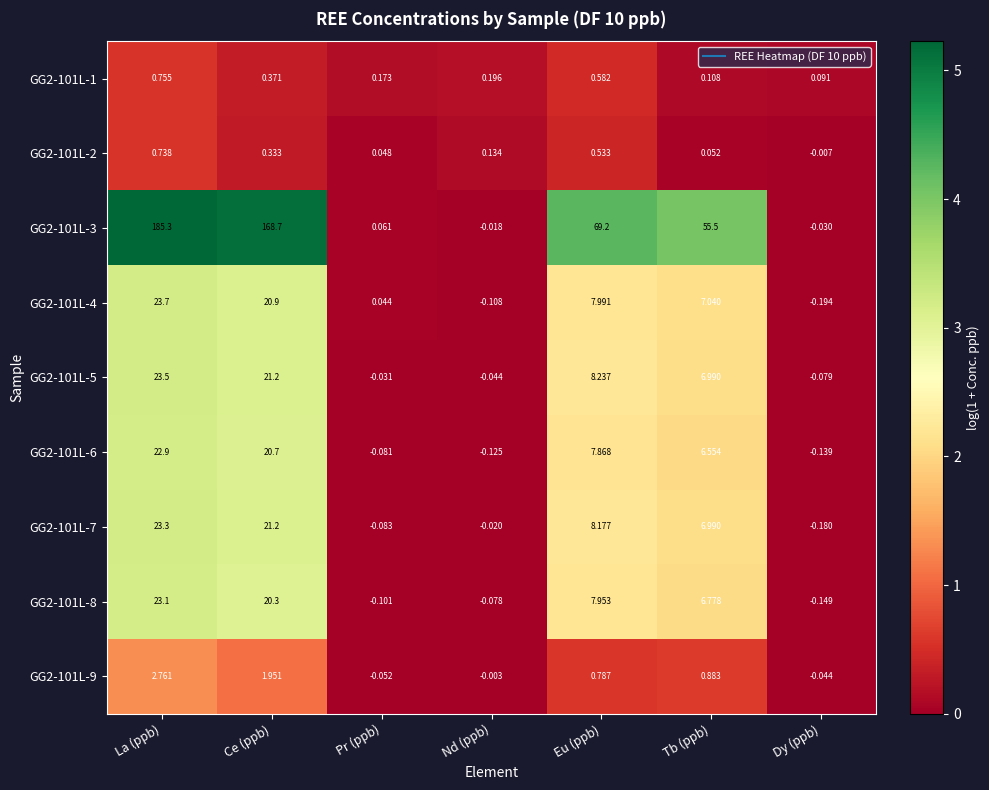

Where does the GG2-101L-2 series first go above 0?

La (ppb)